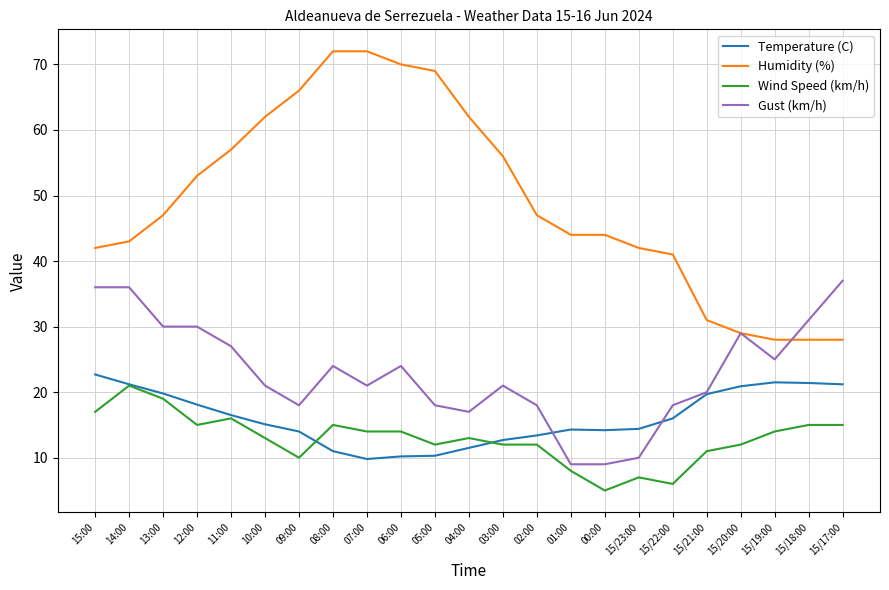

True or false: Gust (km/h) has more than 2 points higher than both neighbors.

True